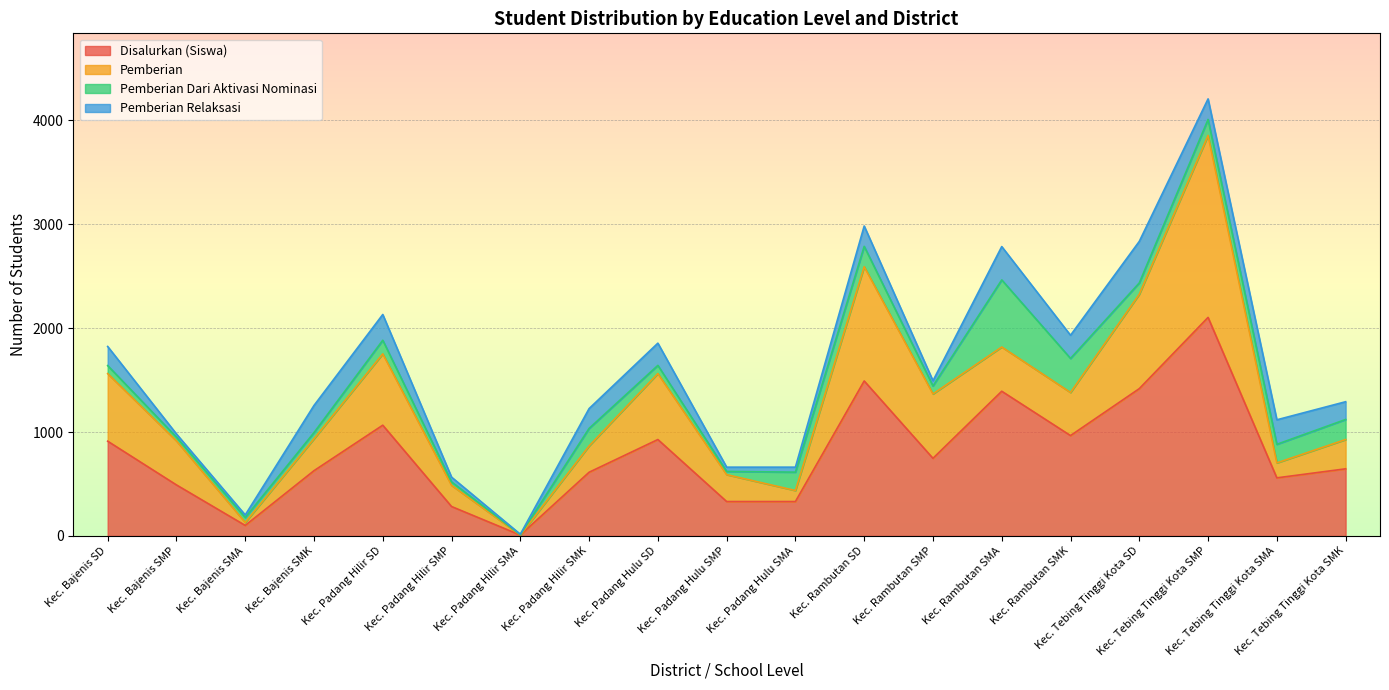

Rank the categories by Pemberian Relaksasi value from highest to lowest.

Kec. Tebing Tinggi Kota SD, Kec. Rambutan SMA, Kec. Bajenis SMK, Kec. Padang Hilir SD, Kec. Tebing Tinggi Kota SMA, Kec. Rambutan SMK, Kec. Padang Hulu SD, Kec. Tebing Tinggi Kota SMP, Kec. Rambutan SD, Kec. Padang Hilir SMK, Kec. Bajenis SD, Kec. Tebing Tinggi Kota SMK, Kec. Rambutan SMP, Kec. Padang Hulu SMA, Kec. Padang Hilir SMP, Kec. Padang Hulu SMP, Kec. Bajenis SMP, Kec. Bajenis SMA, Kec. Padang Hilir SMA